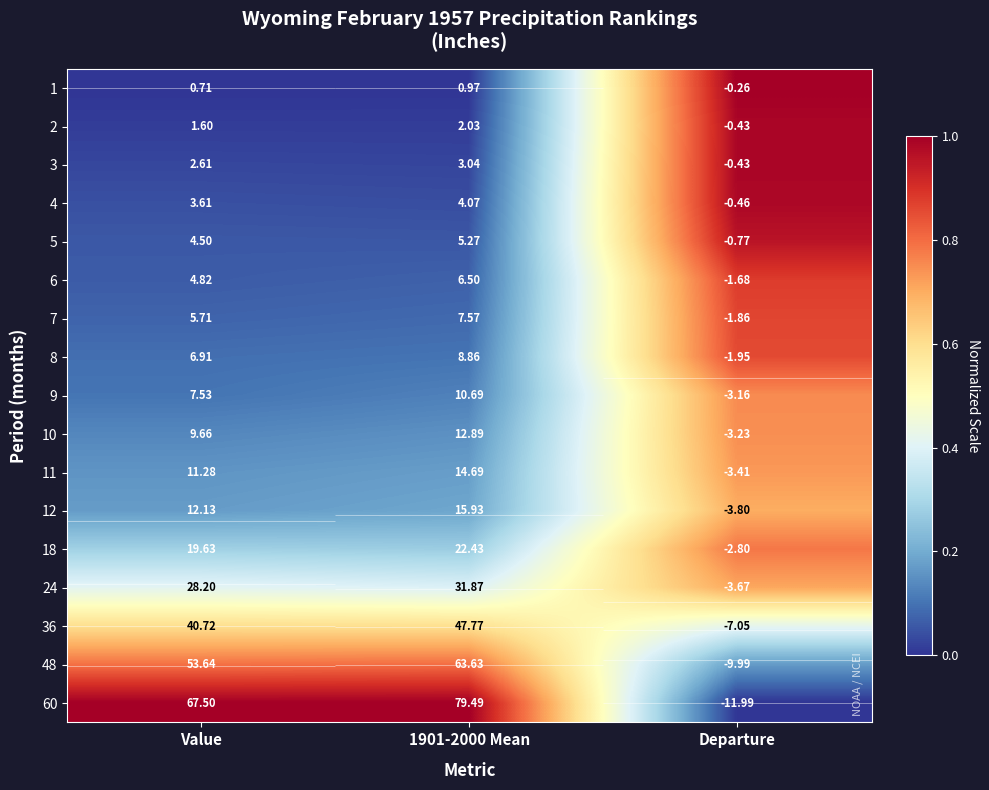

Is the value of 5 at 1901-2000 Mean greater than the value of 3 at Value?

Yes